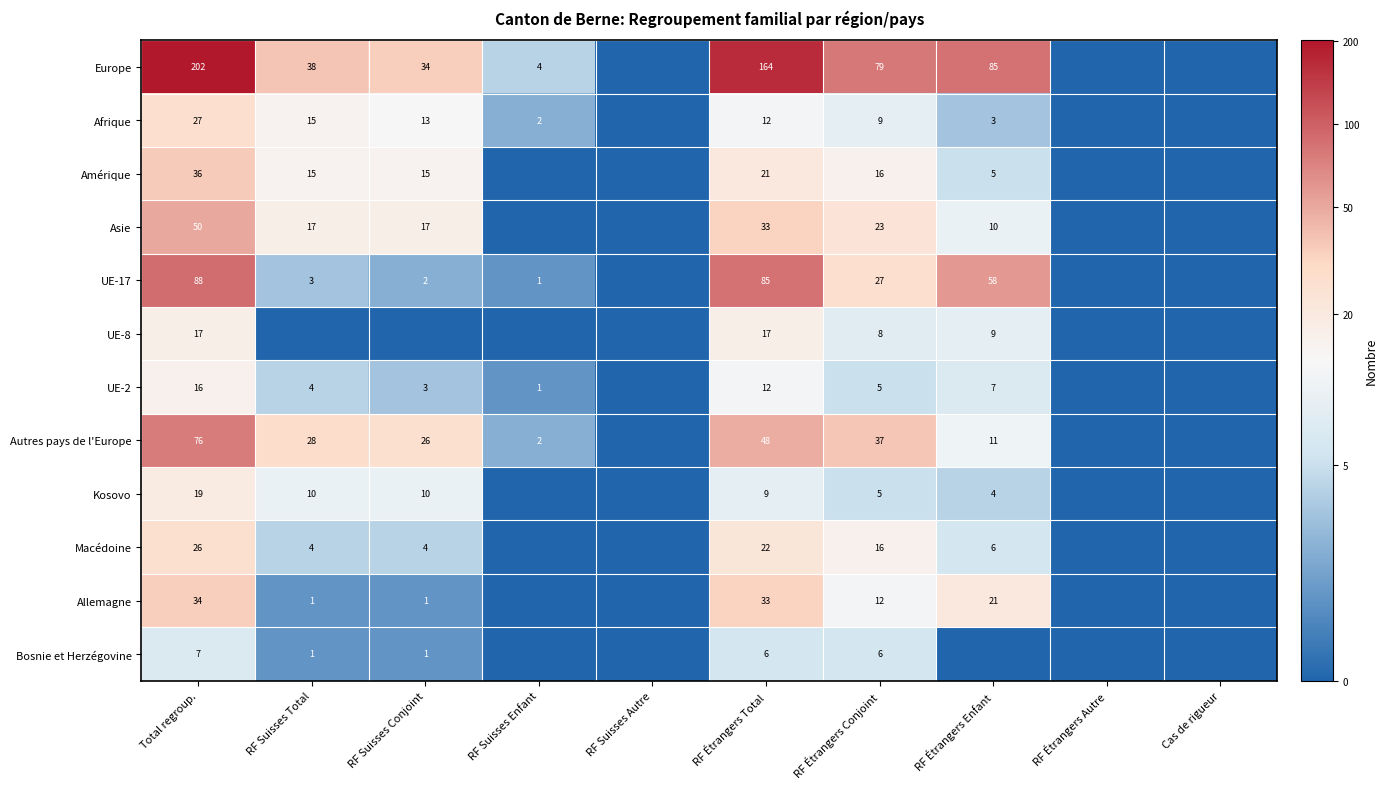

Is the value of Bosnie et Herzégovine at RF Étrangers Conjoint greater than the value of UE-17 at RF Étrangers Conjoint?

No